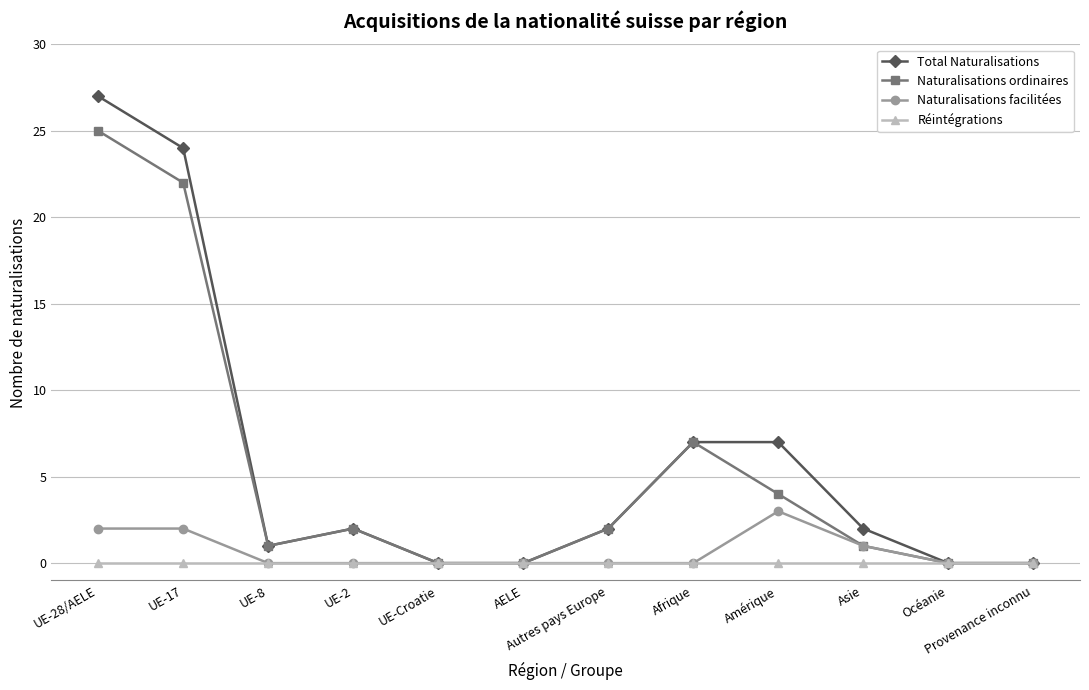

List the series in order of their peak value, highest first.

Total Naturalisations, Naturalisations ordinaires, Naturalisations facilitées, Réintégrations